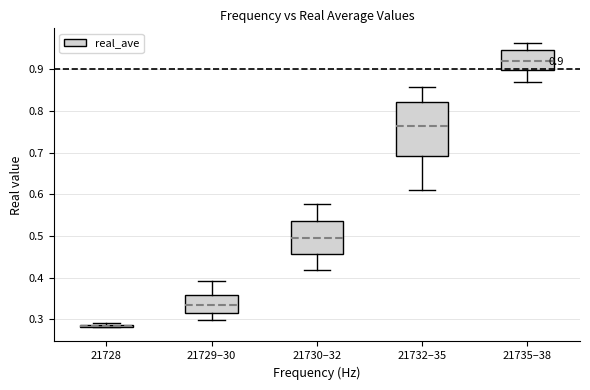

Which box is the tallest, from its lower edge to its upper edge?

21732–35